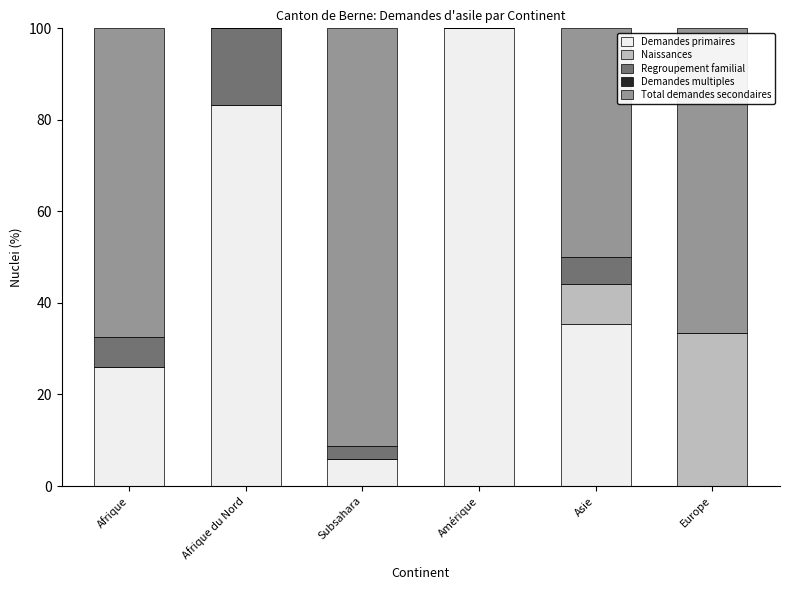

What is the total value across all series at Amérique?

100.0